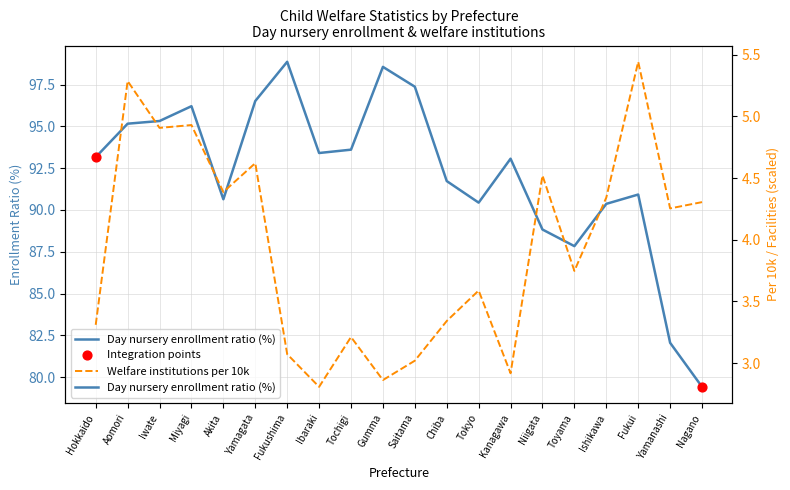

What is the total value across all series at Chiba?

95.1